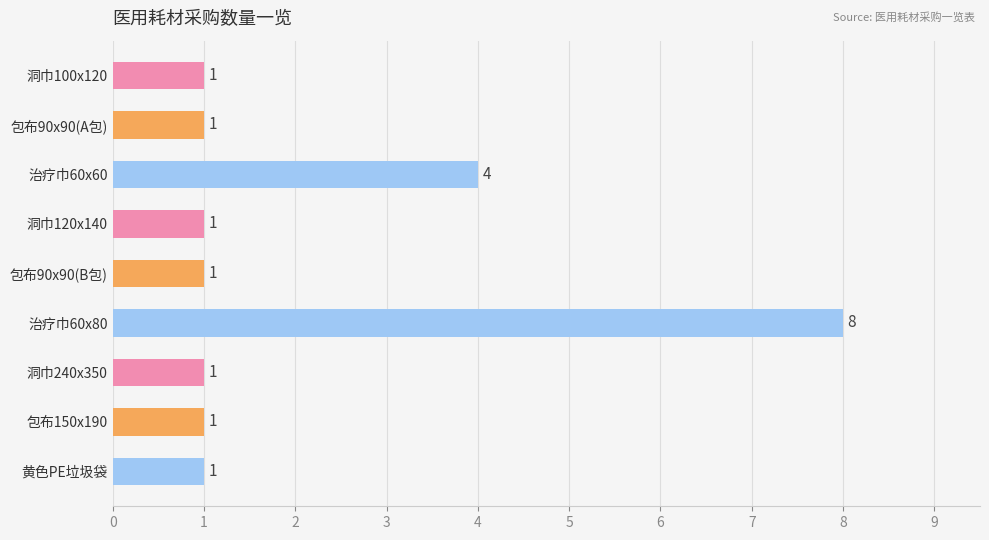

Reading top to bottom, extract all data points from this chart.

洞巾100x120=1	包布90x90(A包)=1	治疗巾60x60=4	洞巾120x140=1	包布90x90(B包)=1	治疗巾60x80=8	洞巾240x350=1	包布150x190=1	黄色PE垃圾袋=1